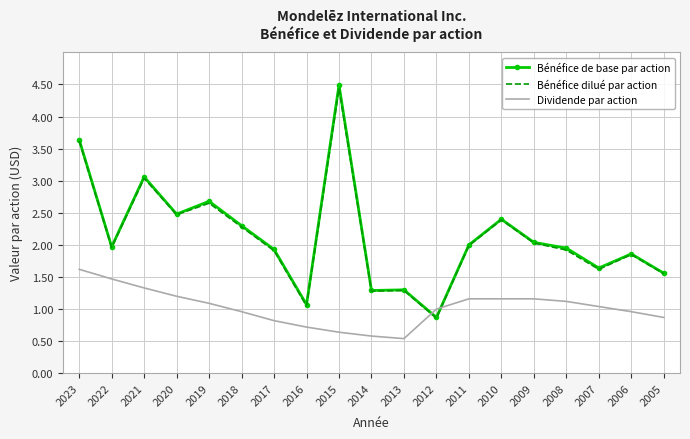

What is the greatest value displayed?

4.5